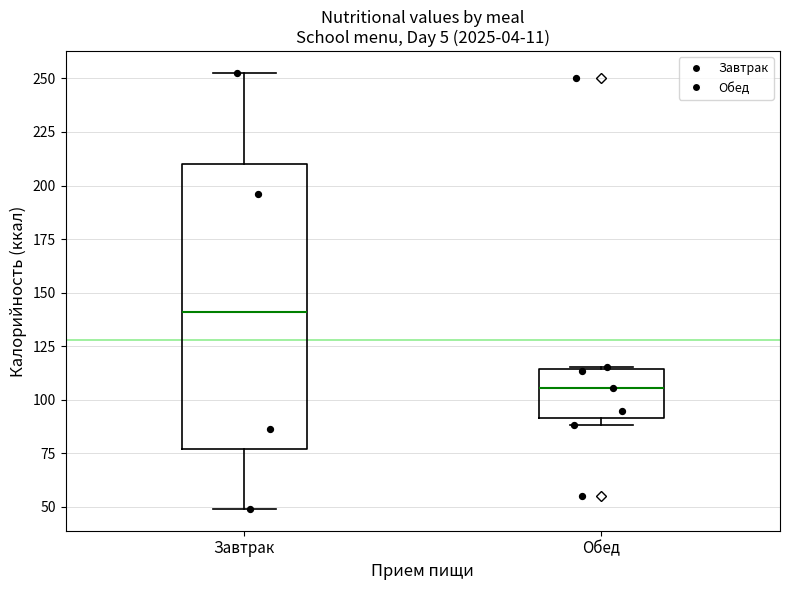

Which box is the tallest, from its lower edge to its upper edge?

Завтрак